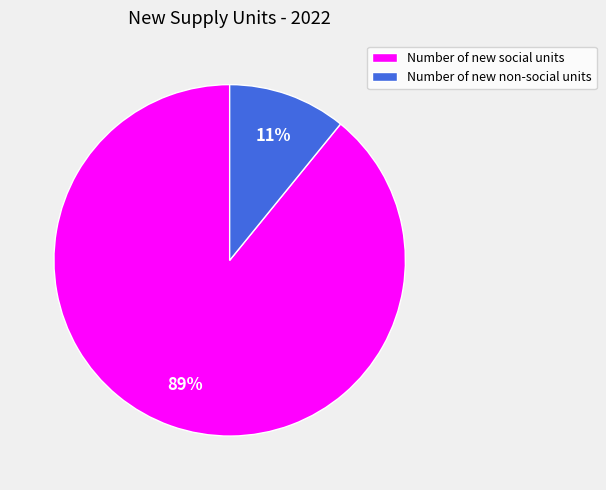

Which has a higher value, Number of new non-social units or Number of new social units?

Number of new social units